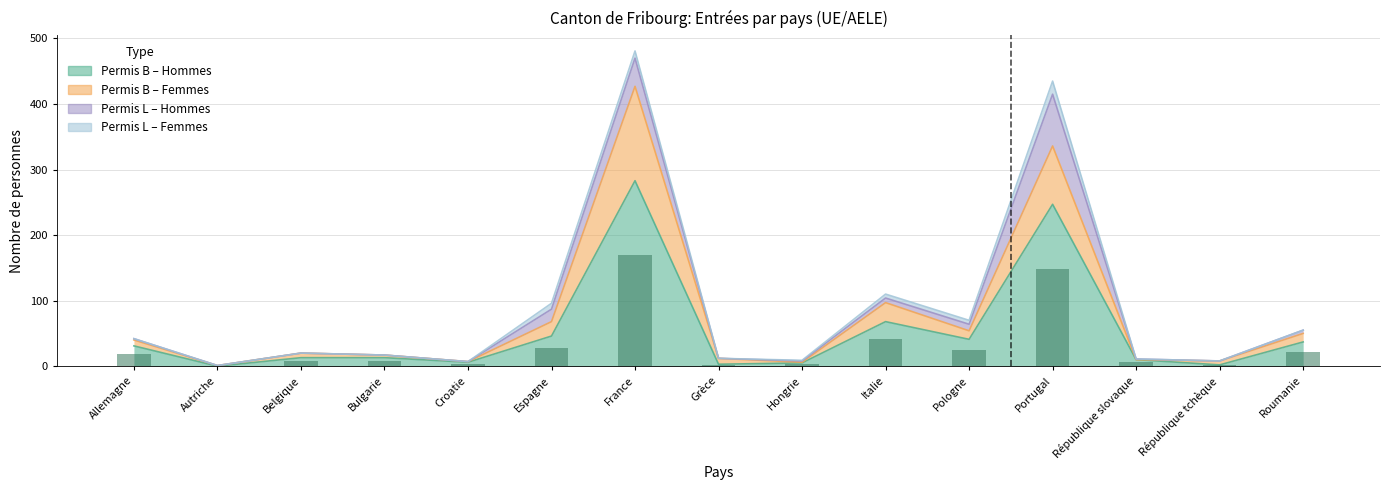

What position from the right is Espagne?

10